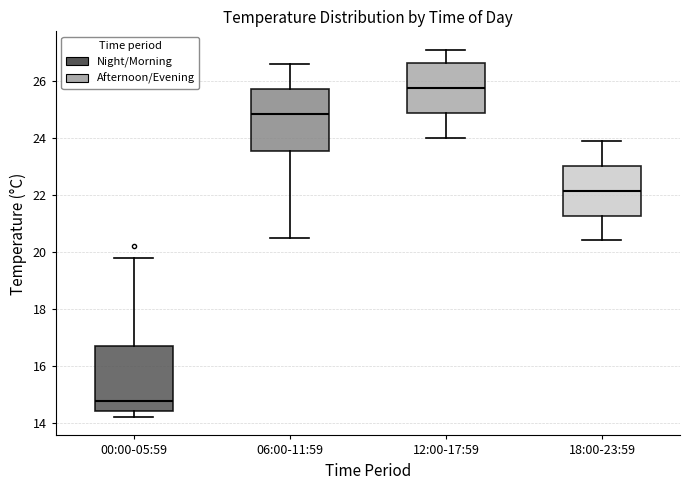

Where does the lower whisker of the box for 12:00-17:59 end on the y-axis? The values are not printed on the chart, so give them approximately, as read against the axis.

24.0